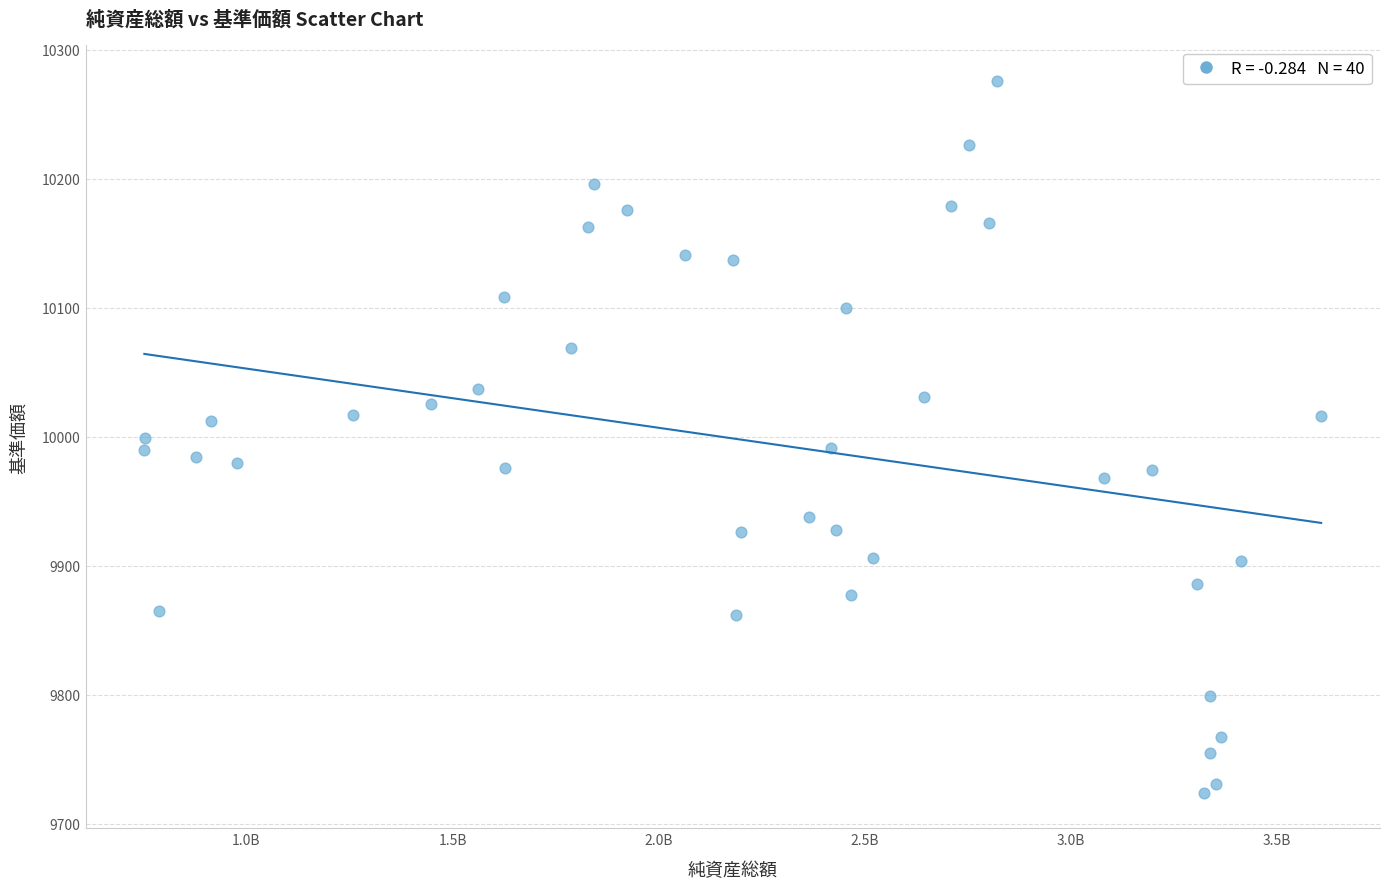

What is the range of X values (max minus min)?

2855034319